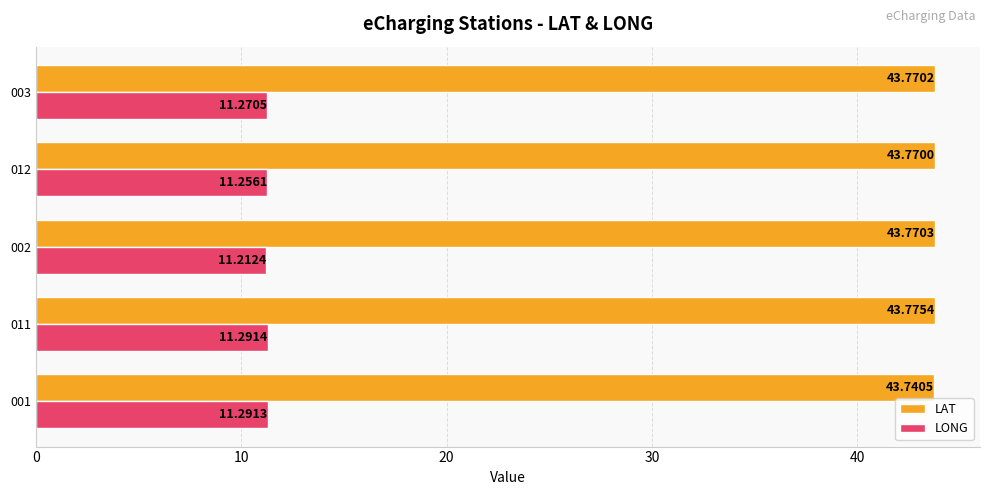

Count the LONG values in the range 11 to 12.

5